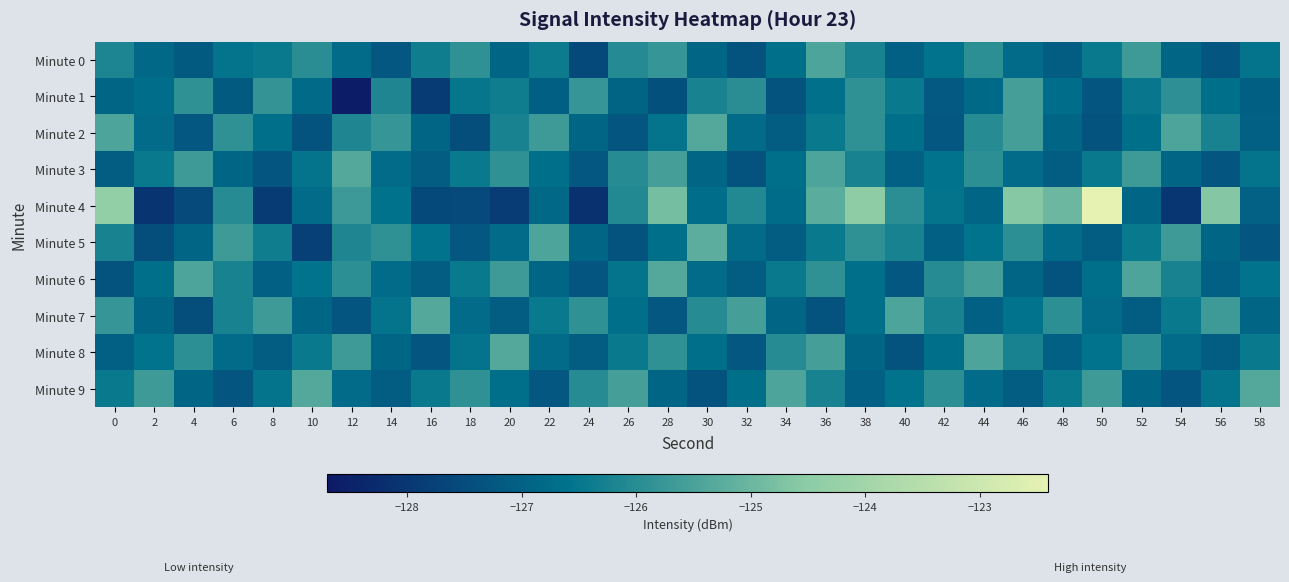

What is the total value across all series at 48?

-1266.3